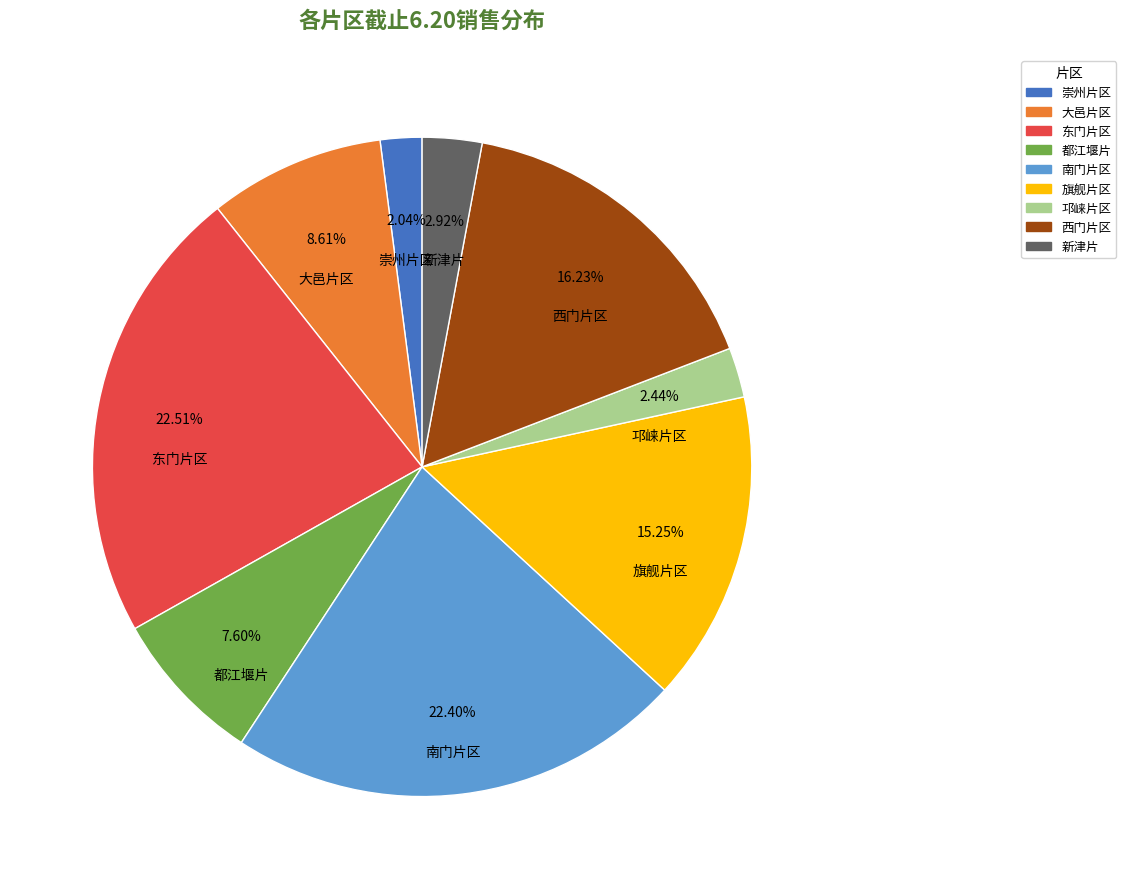

Approximately how many times larger is the value at 旗舰片区 compared to 邛崃片区?

6.2